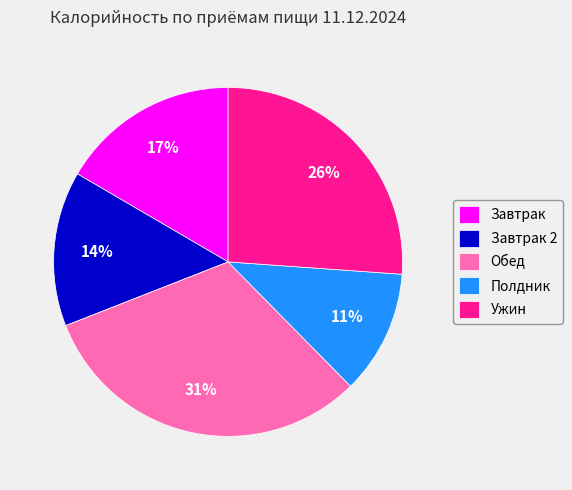

Which slice is the largest?

Обед